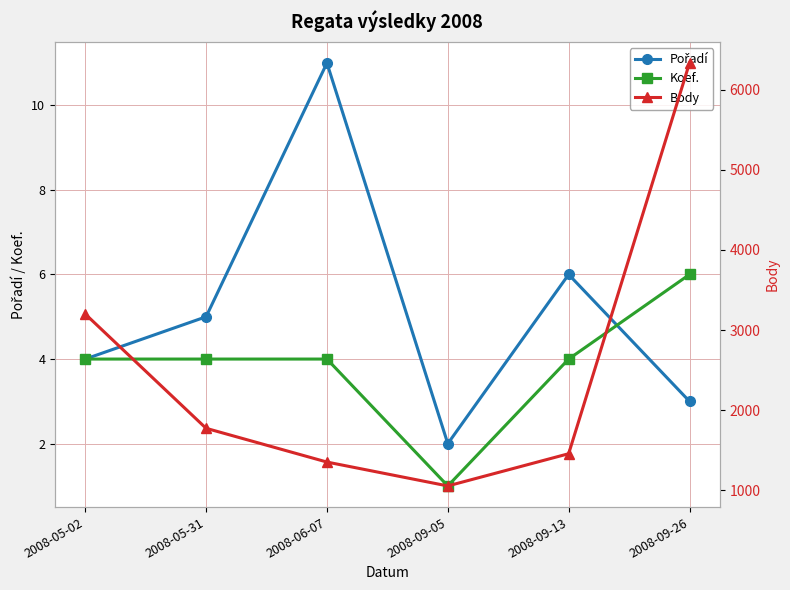

How many interior local valleys does the Body series have?

1